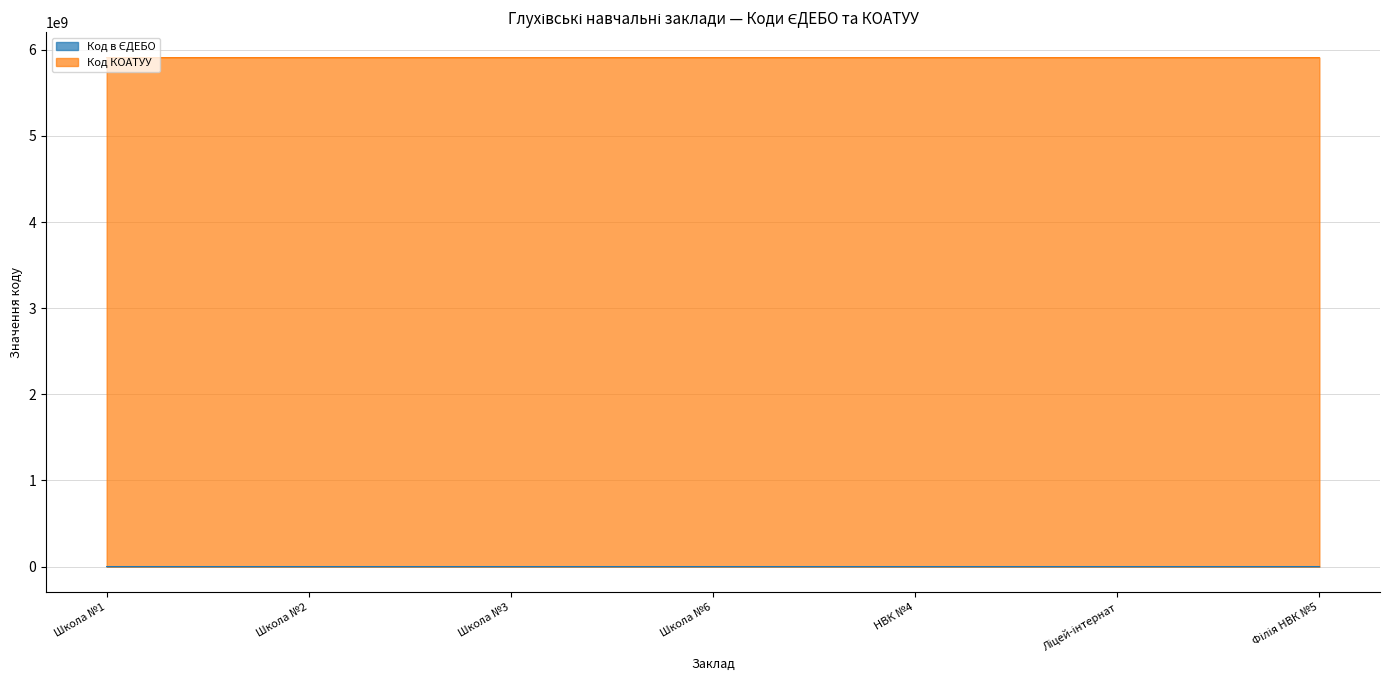

Rank the categories by value from lowest to highest.

Ліцей-інтернат, Школа №1, Школа №2, Школа №3, НВК №4, Школа №6, Філія НВК №5